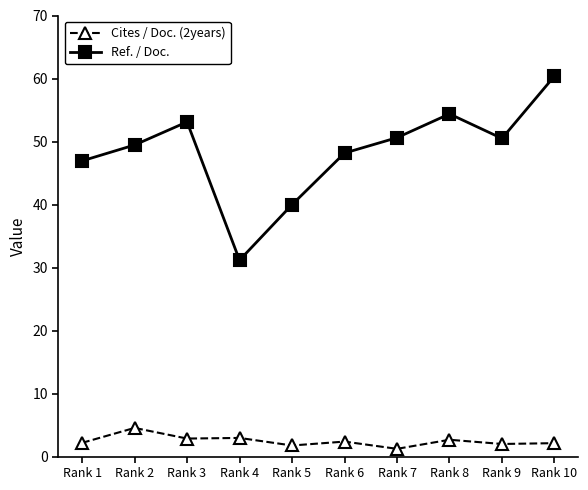

The value of Cites / Doc. (2years) at Rank 4 is 3.0. True or false?

True